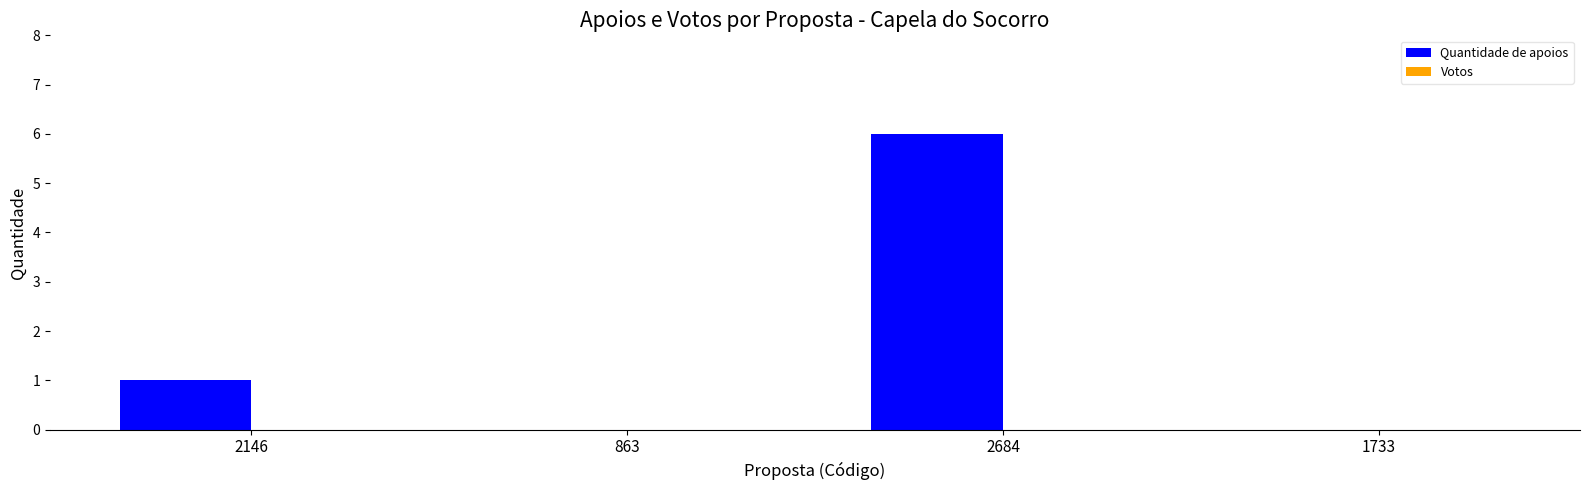

Which category has the highest value across all series?

2684